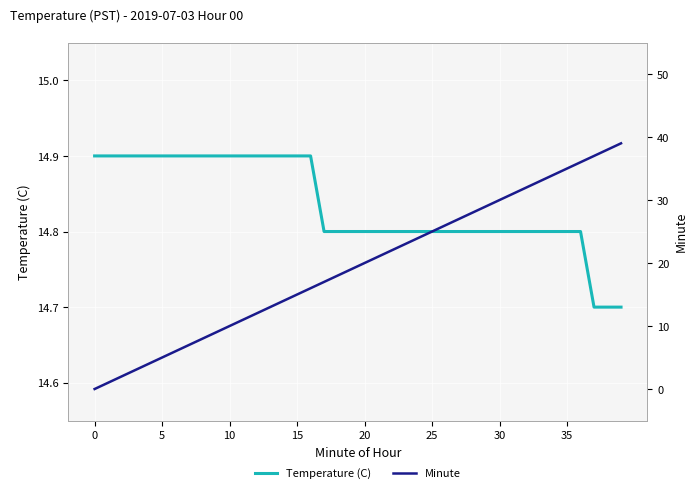

Which has a higher value, 15 or 29?

15